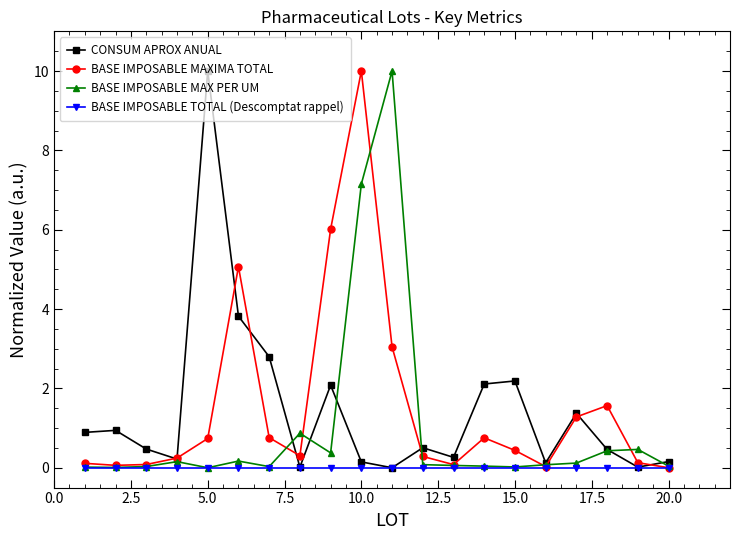

What is the maximum value for BASE IMPOSABLE MAX PER UM?

10.0